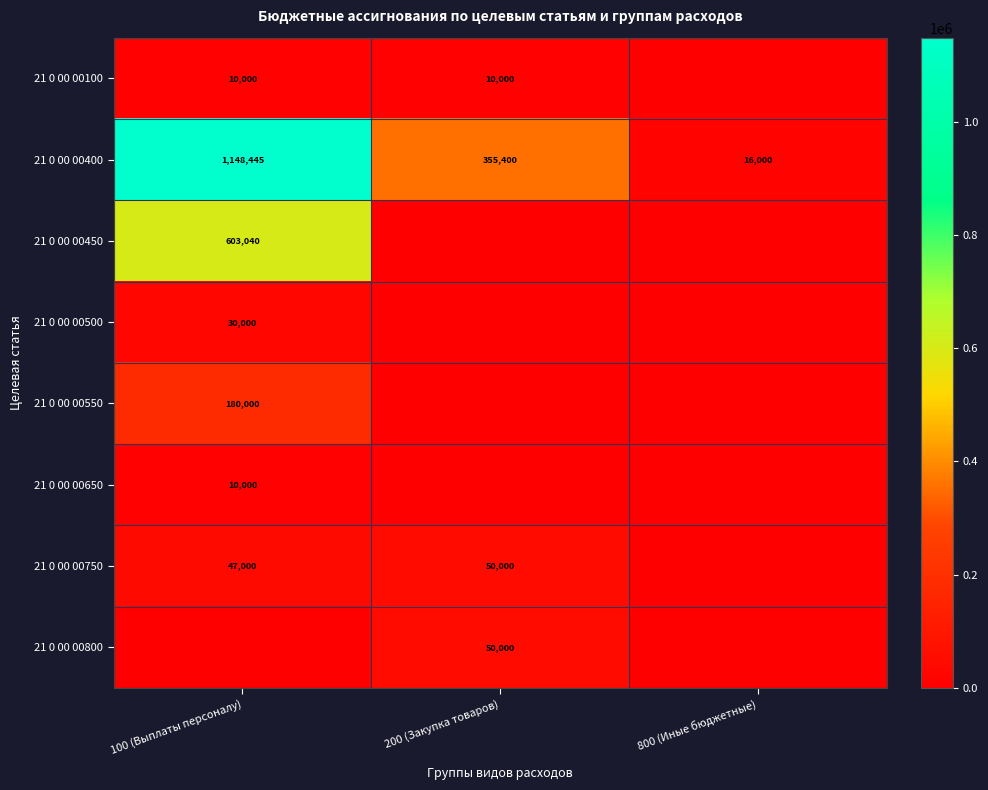

The 21 0 00 00400 series shows 26275 at 800 (Иные бюджетные). True or false?

False